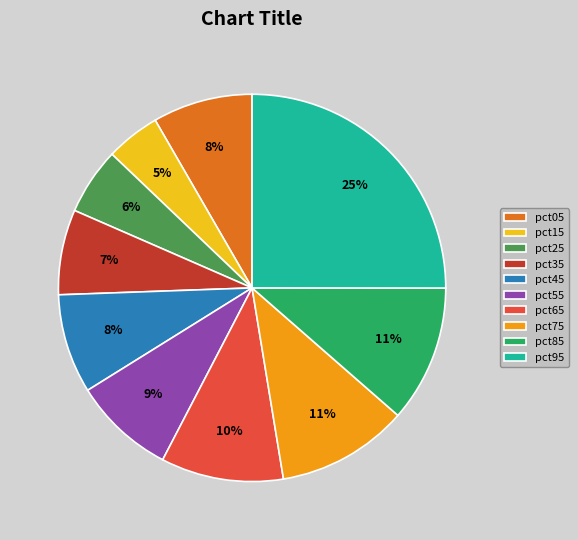

How many slices are in this pie chart?

10